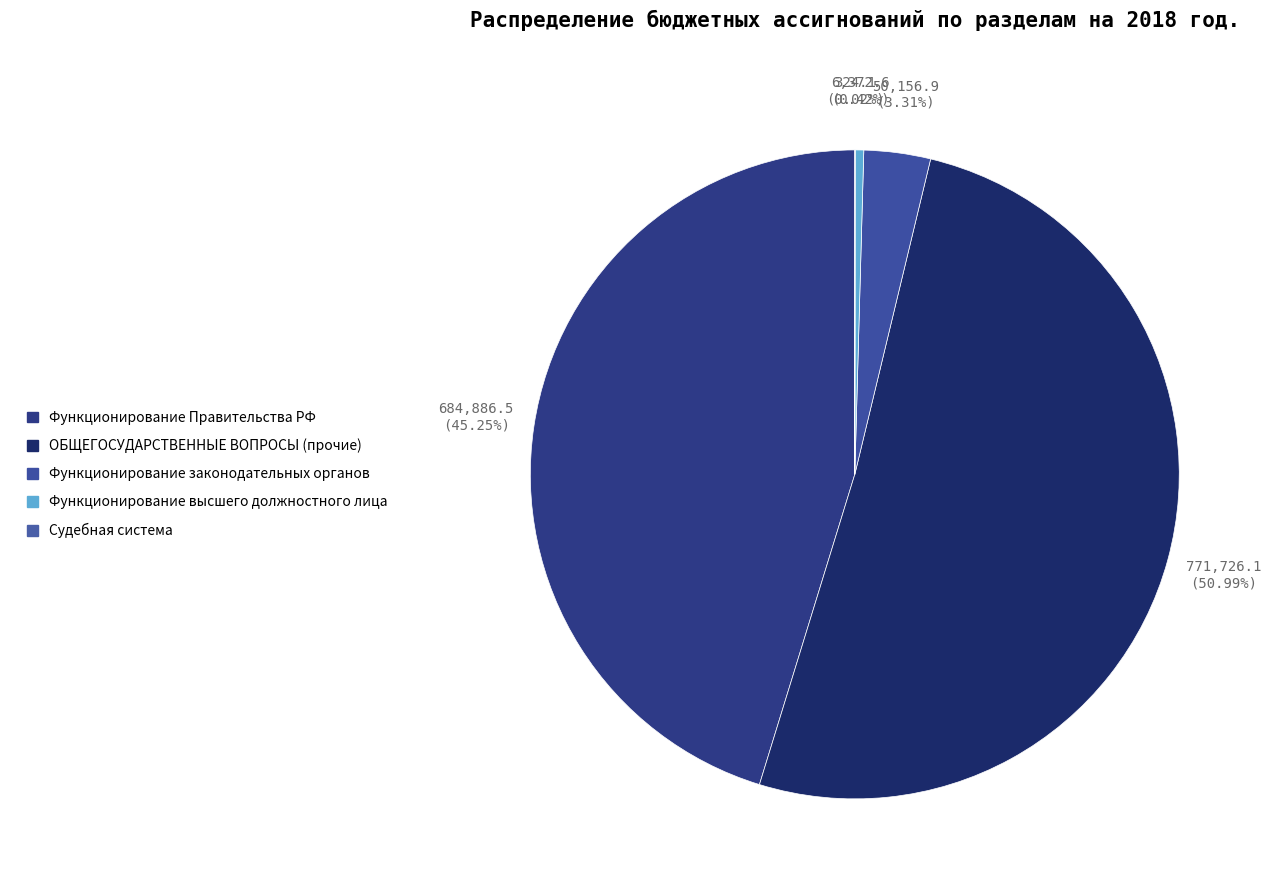

What is the largest slice in the pie chart?

ОБЩЕГОСУДАРСТВЕННЫЕ ВОПРОСЫ